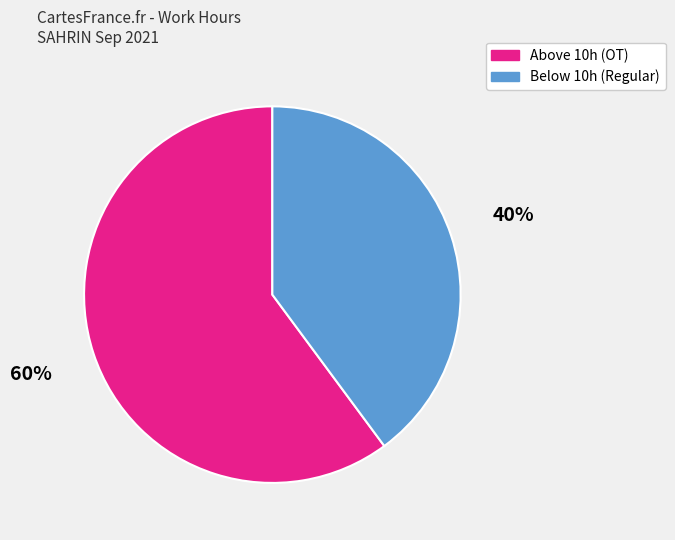

Do Below 10h (Regular) and Above 10h (OT) together represent more than half of the pie?

Yes